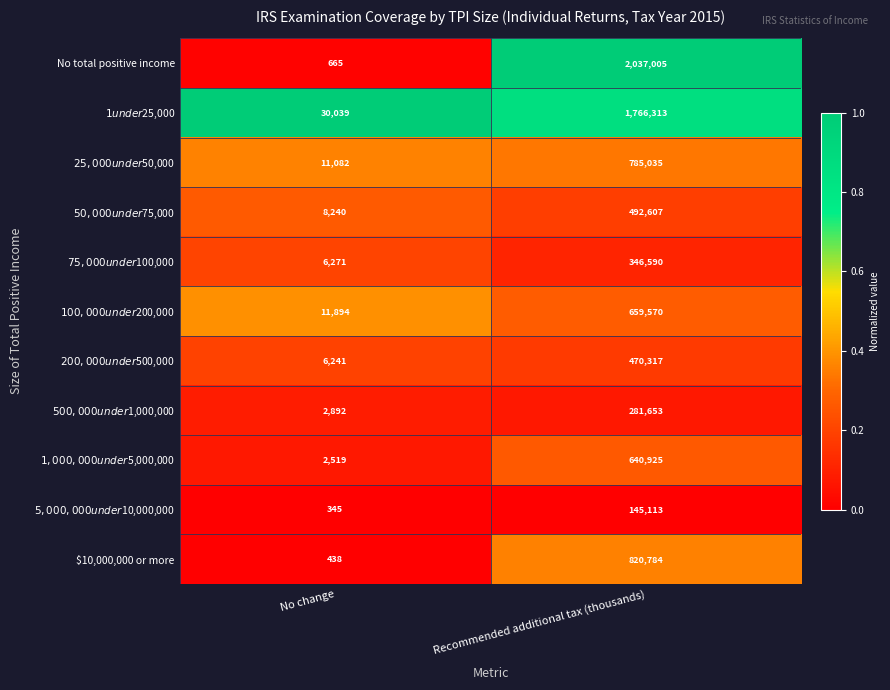

What is the maximum value shown in the chart?

2037005